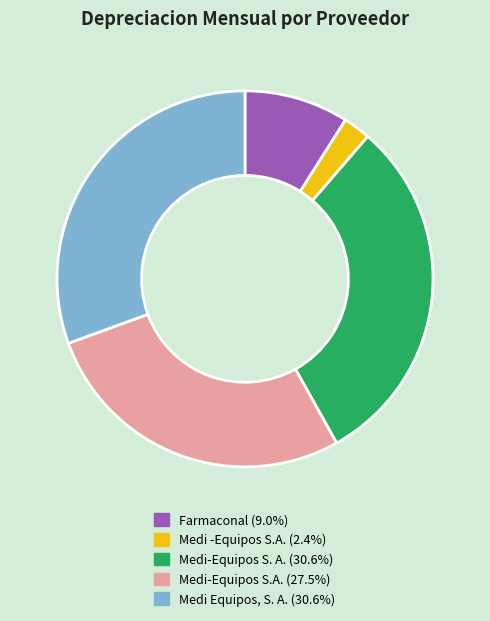

What is the ratio of the value at Medi Equipos, S. A. to the value at Farmaconal?

3.4